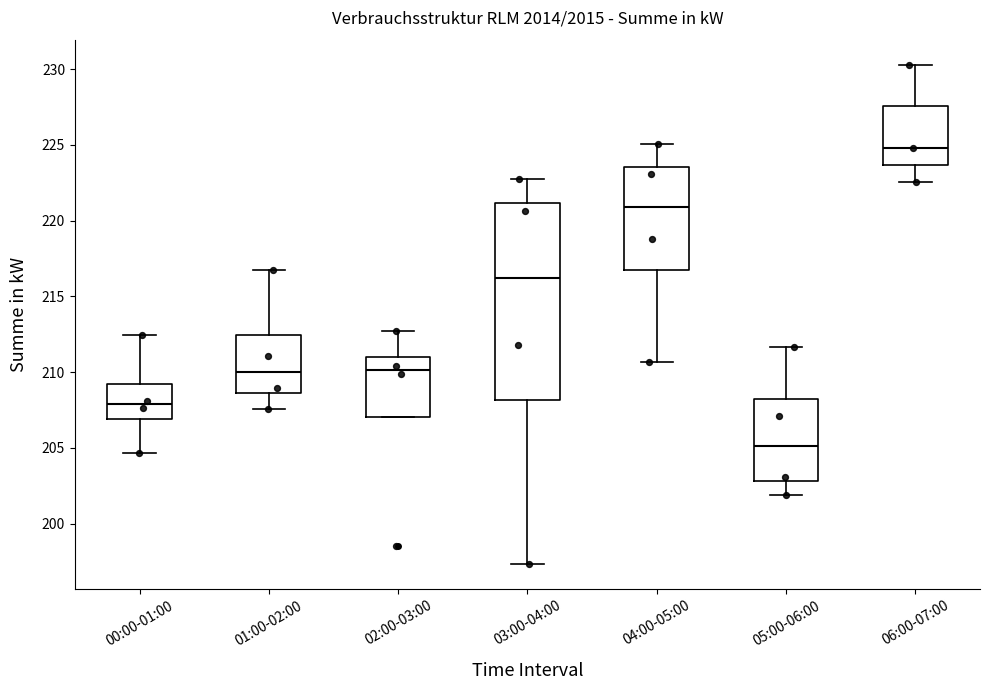

Reading left to right, transcribe this box plot: for each box, give where its median line is, the range the box spans, and where its two whiskers end, as read against the y-axis. The values are not printed on the chart, so give them approximately, as read against the axis.

00:00-01:00: median 208.0, box 207.0 to 209.0, whiskers 204.5 to 212.5
01:00-02:00: median 210.0, box 208.5 to 212.5, whiskers 207.5 to 217.0
02:00-03:00: median 210.0, box 207.0 to 211.0, whiskers 207.0 to 212.5
03:00-04:00: median 216.0, box 208.0 to 221.0, whiskers 197.5 to 223.0
04:00-05:00: median 221.0, box 216.5 to 223.5, whiskers 210.5 to 225.0
05:00-06:00: median 205.0, box 203.0 to 208.5, whiskers 202.0 to 211.5
06:00-07:00: median 225.0, box 223.5 to 227.5, whiskers 222.5 to 230.5